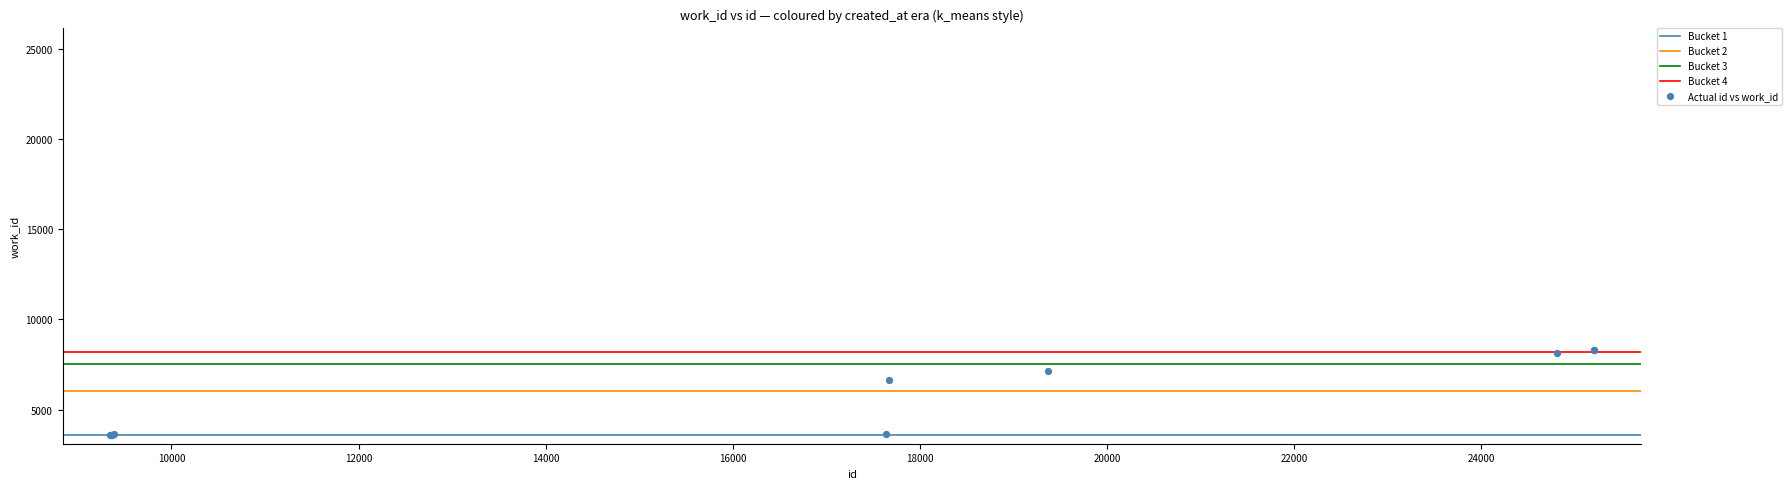

What Y value in the scatter plot is closest to 5942?

6665